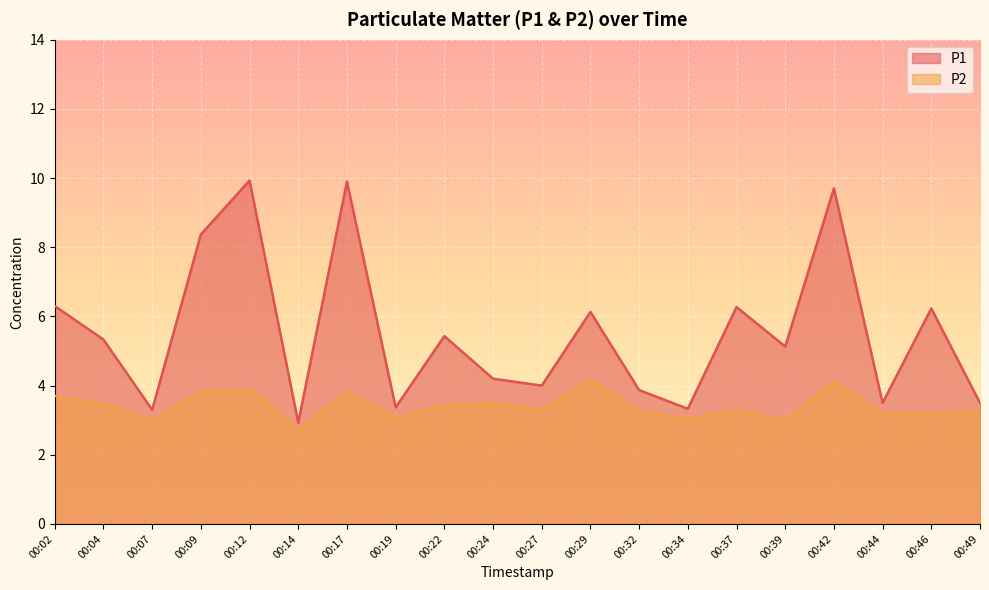

What is the average value of the P2 series?

3.4